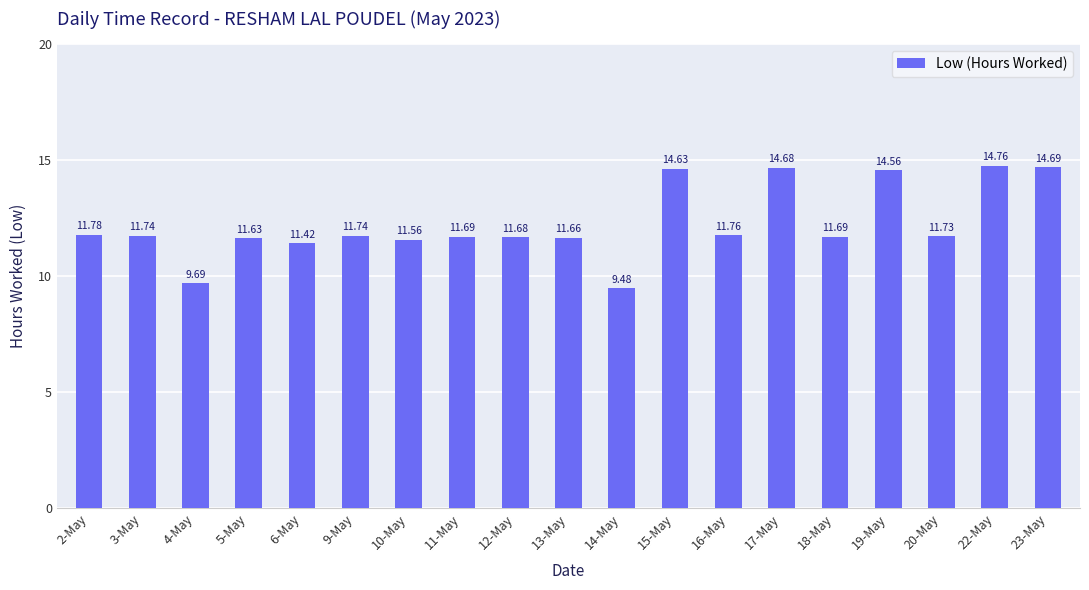

What is the change in value from 15-May to 18-May?

-2.9